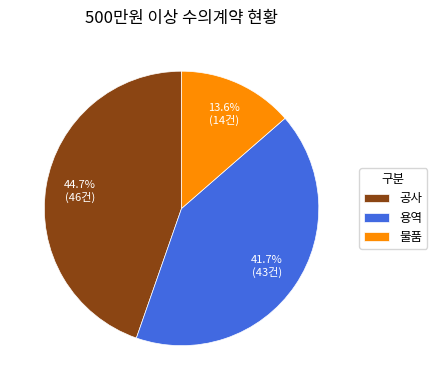

How many slices are in this pie chart?

3